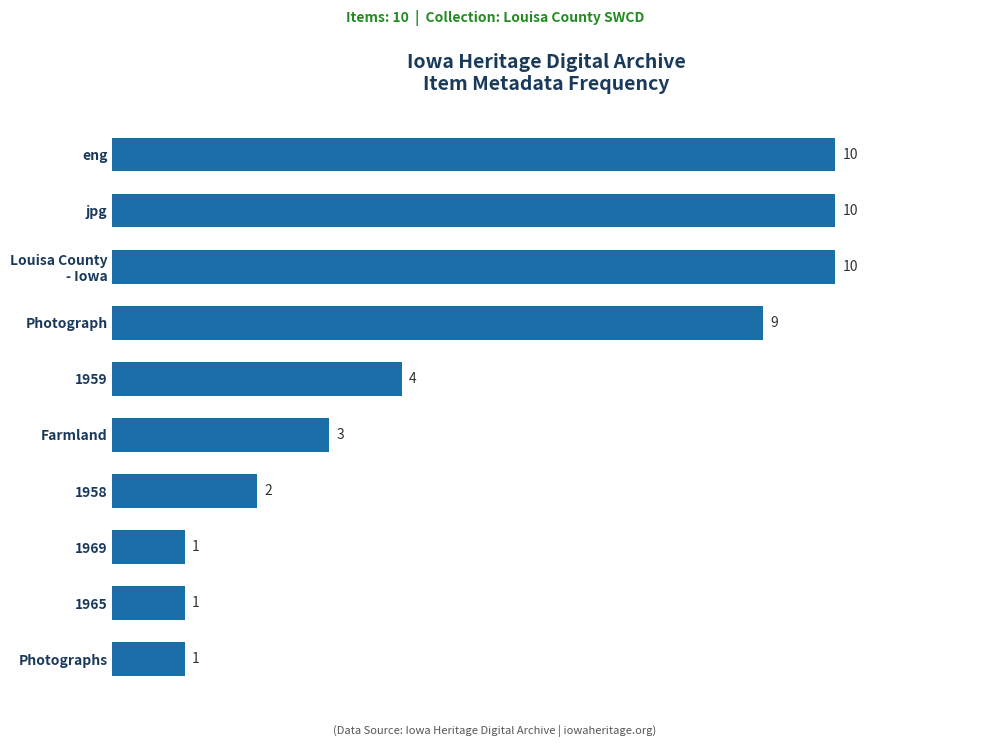

How many values are below 4?

5